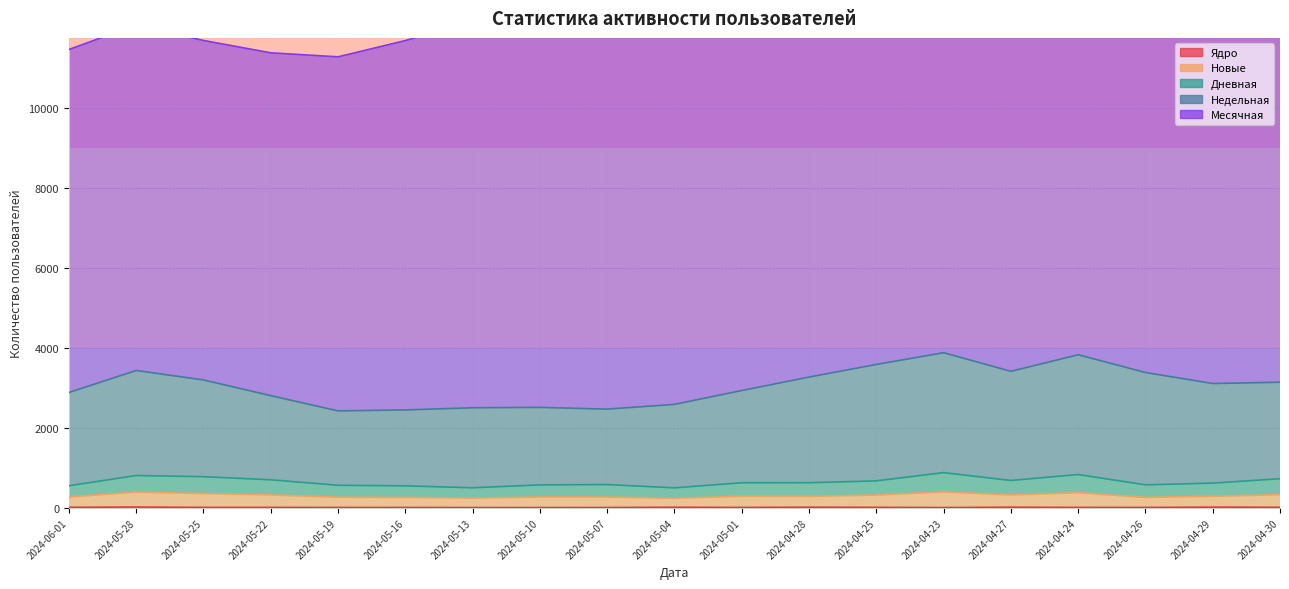

Which series changed the most between 2024-05-22 and 2024-04-28?

Недельная